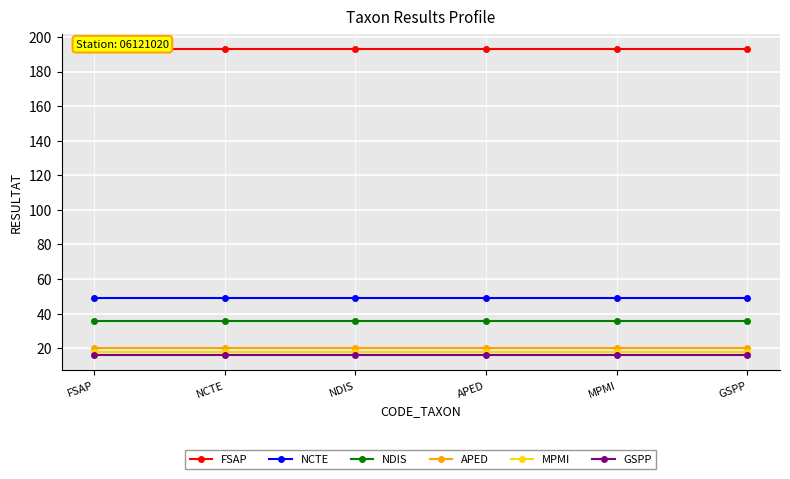

What is the maximum value shown in the chart?

193